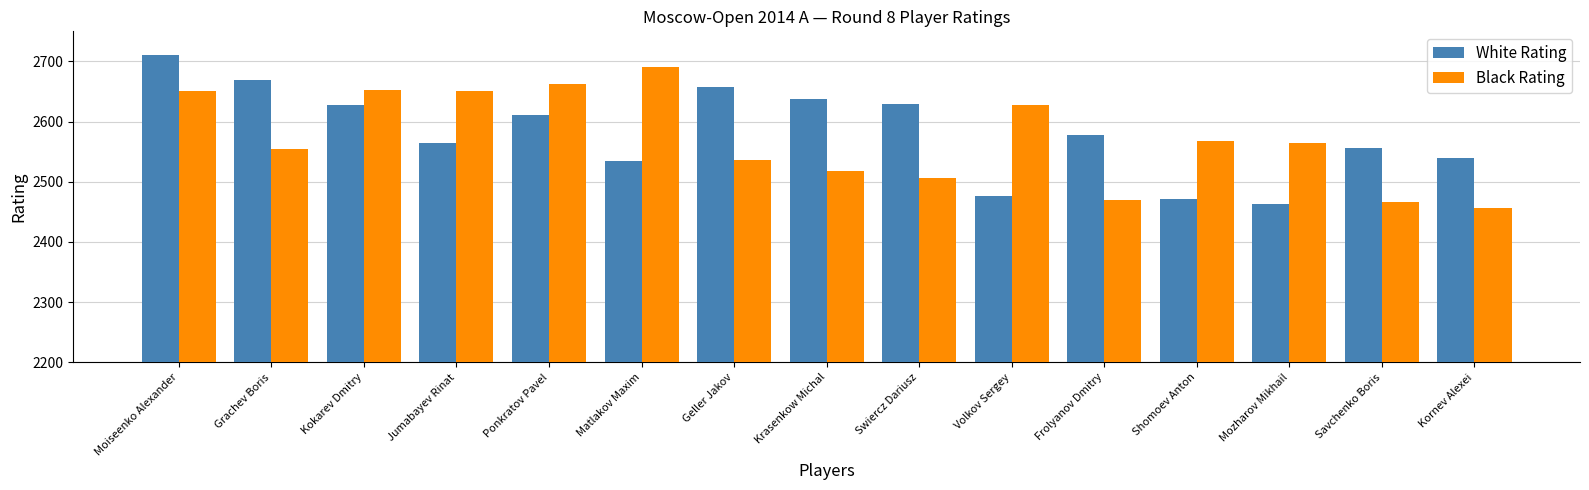

What is the sum of all White Rating values?

38725